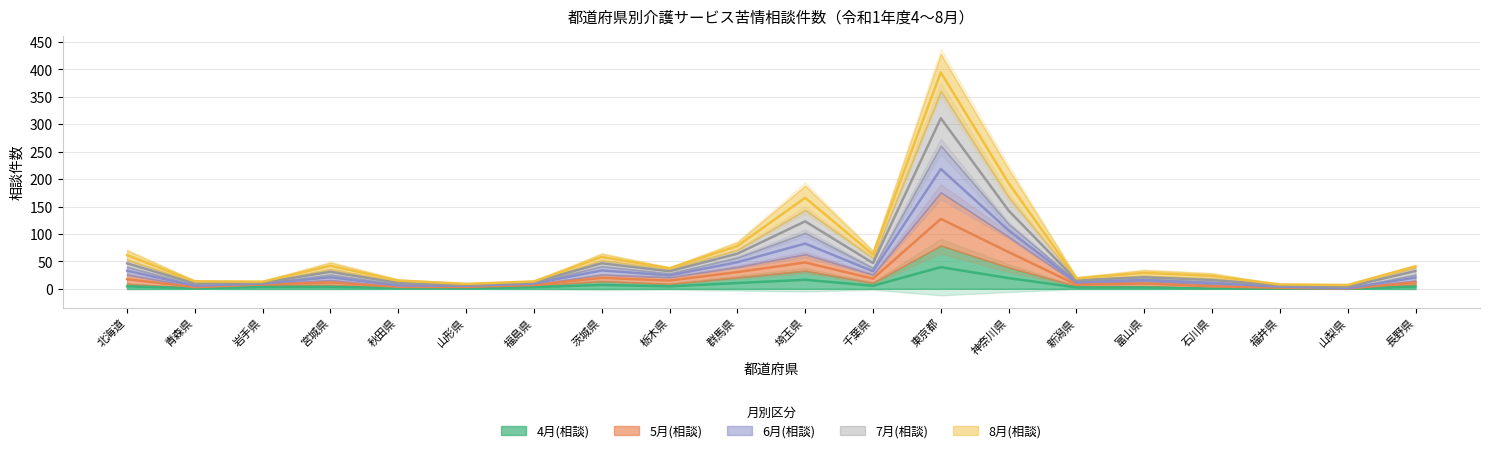

In 5月(相談), how many points are lower than both neighbors (excluding endpoints)?

5